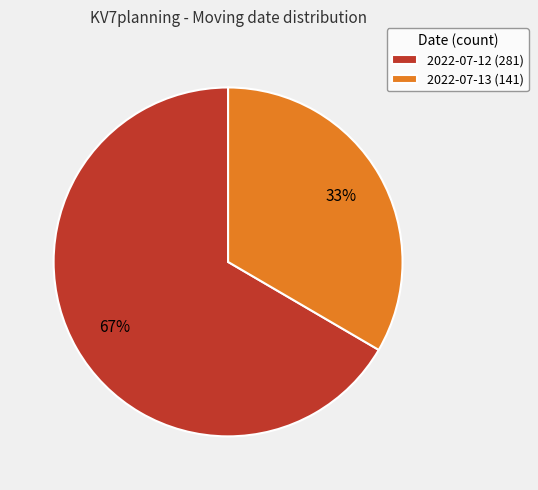

What percentage is the 2022-07-13 slice, to the nearest percent?

33%